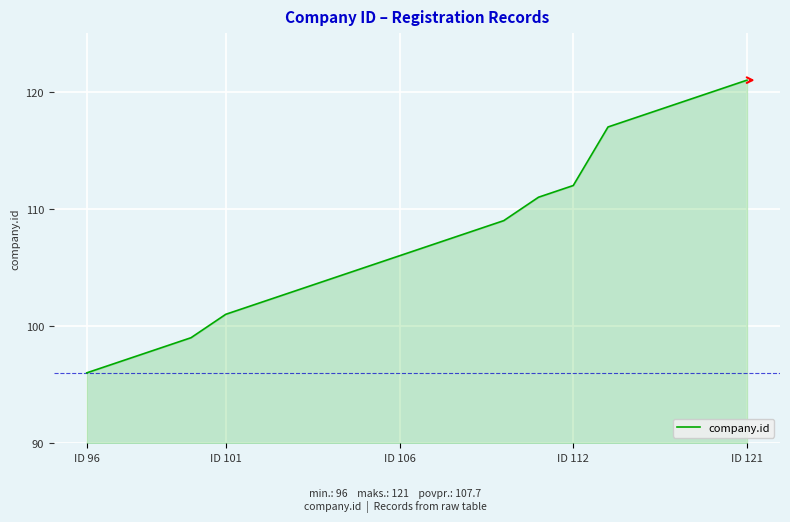

Reading left to right, what are all the values shown in this chart?

96	97	98	99	101	102	103	104	105	106	107	108	109	111	112	117	118	119	120	121